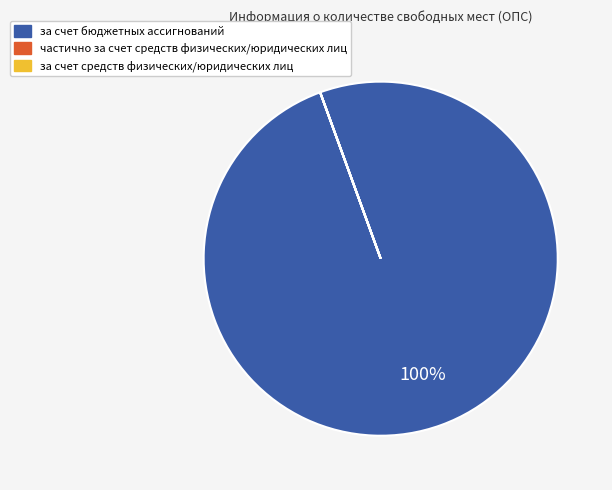

To the nearest percent, what portion does за счет бюджетных ассигнований represent?

100%